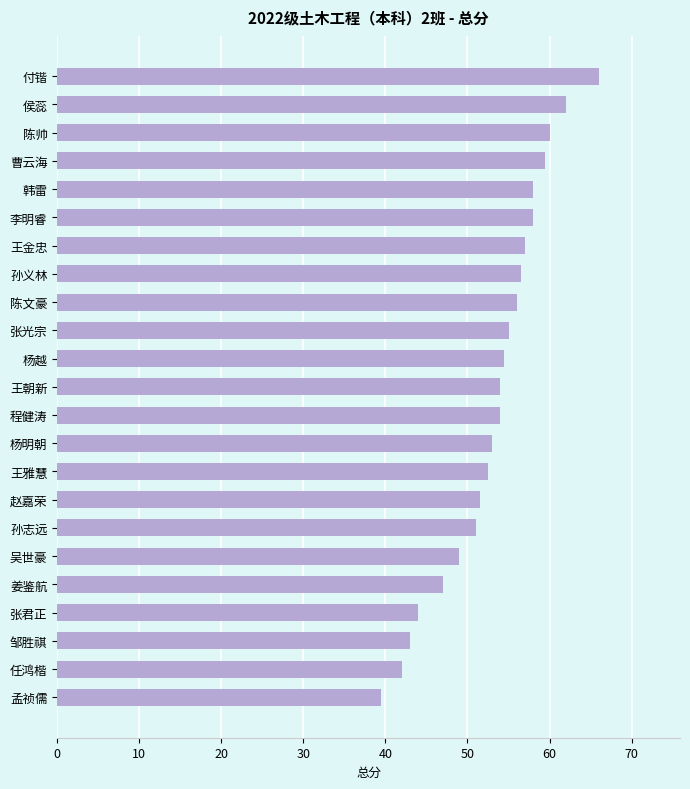

What is the smallest value displayed?

39.5